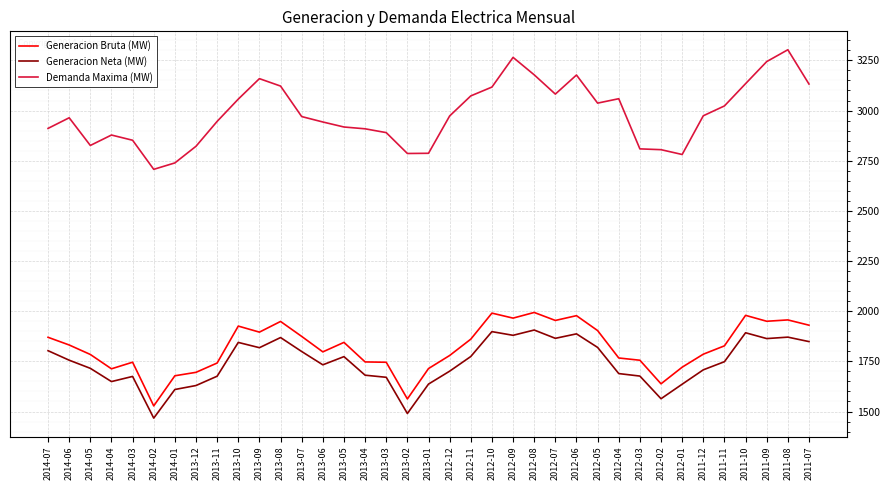

List the series in order of their peak value, highest first.

Demanda Maxima (MW), Generacion Bruta (MW), Generacion Neta (MW)